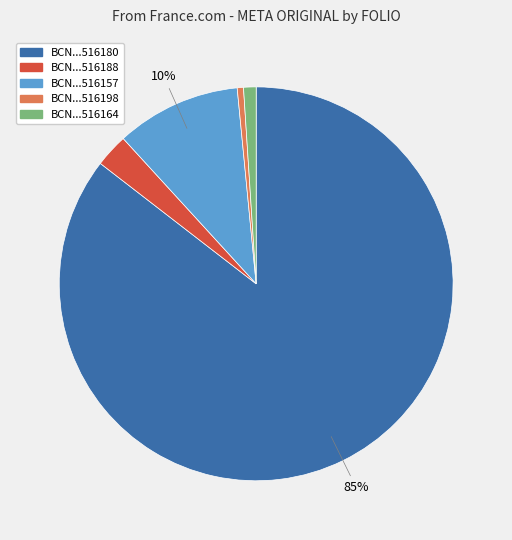

Is there a majority slice in this chart?

Yes